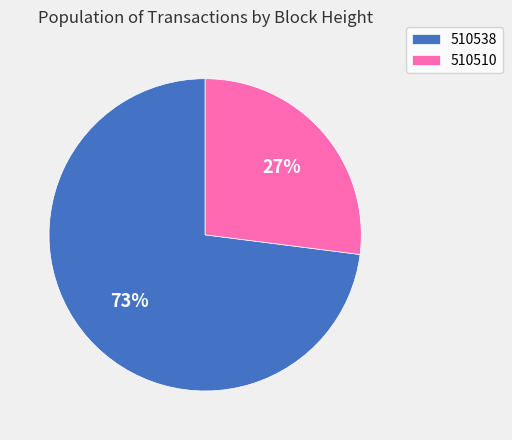

Which slice is the smallest?

510510